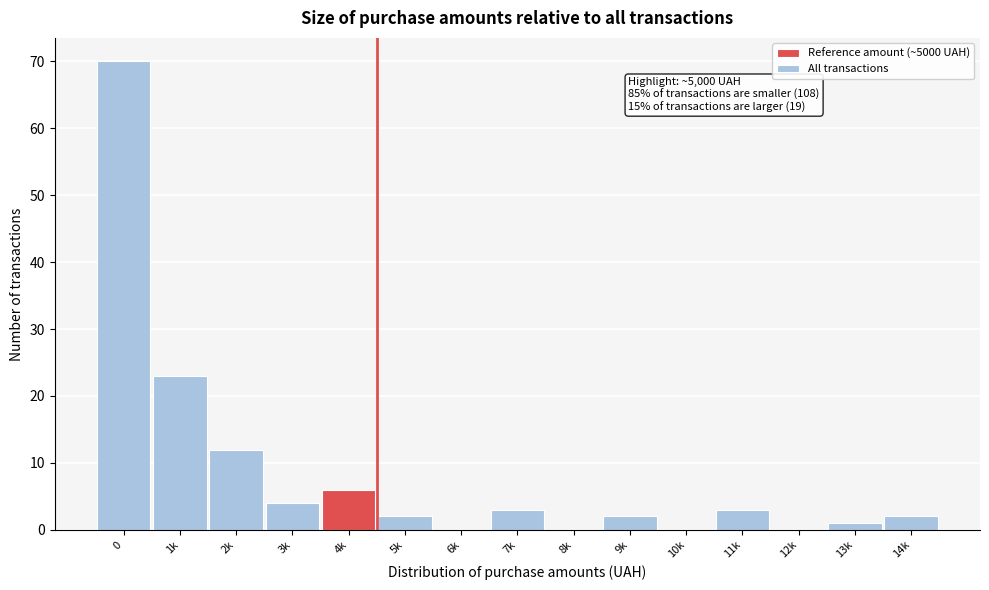

Reading left to right, list all the values displayed in this chart.

0=70	1k=23	2k=12	3k=4	4k=6	5k=2	6k=0	7k=3	8k=0	9k=2	10k=0	11k=3	12k=0	13k=1	14k=2